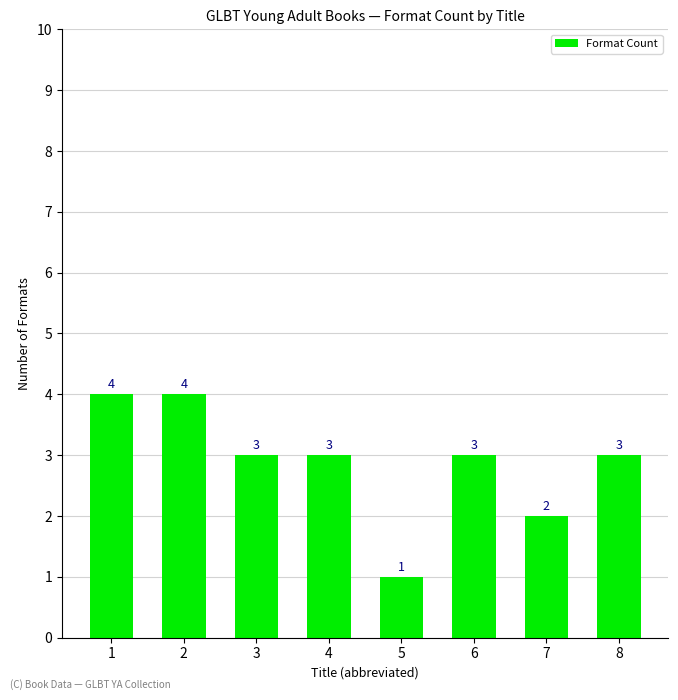

Which category has the lowest value across all series?

5